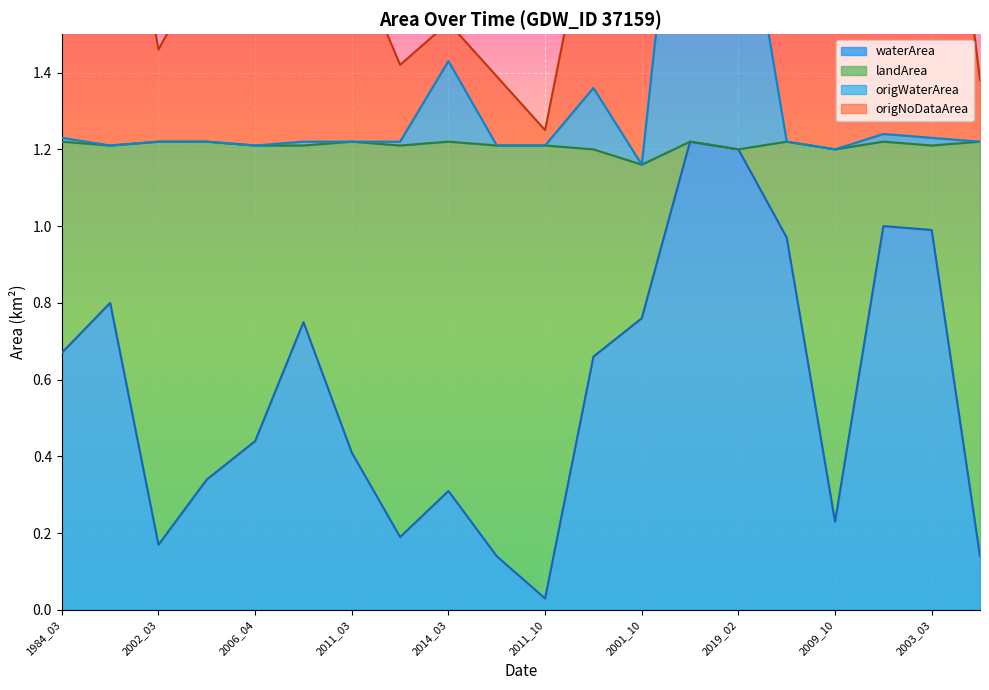

What value does the origWaterArea series have at 2006_03?

1.2